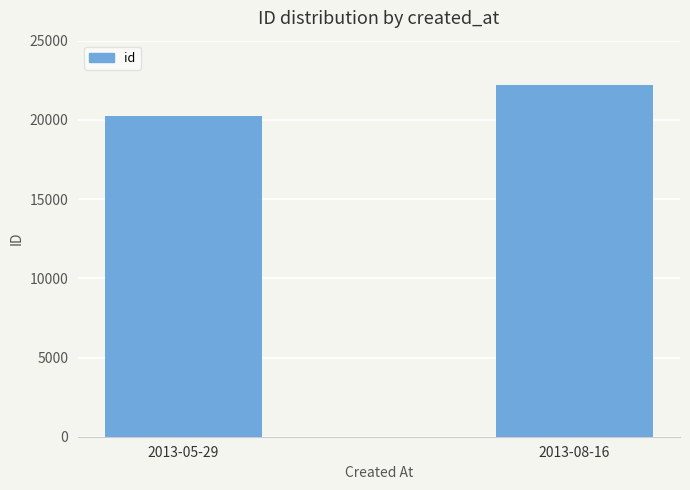

What position from the right is 2013-08-16?

1